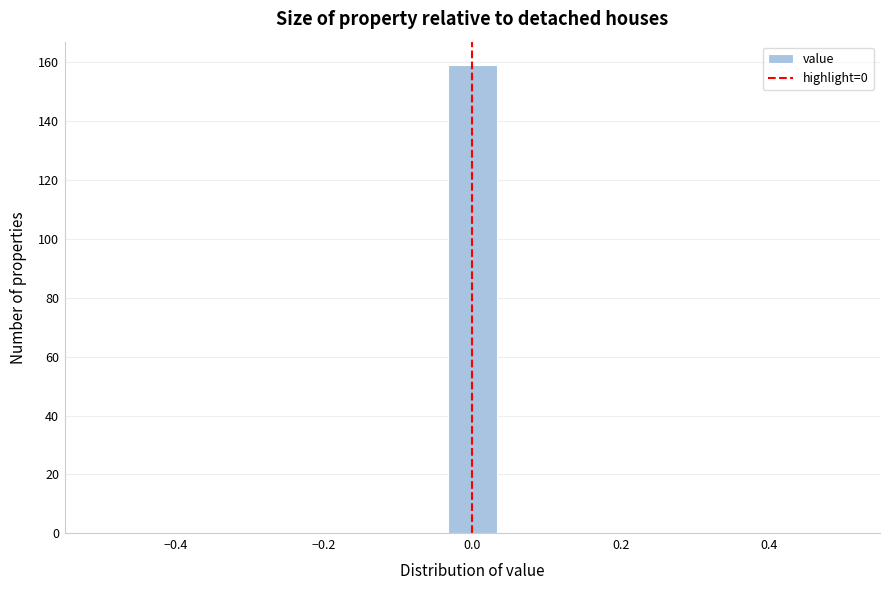

Around what value on the x-axis is the tallest bar? Give the approximate position of its centre, as read against the axis.

0.00